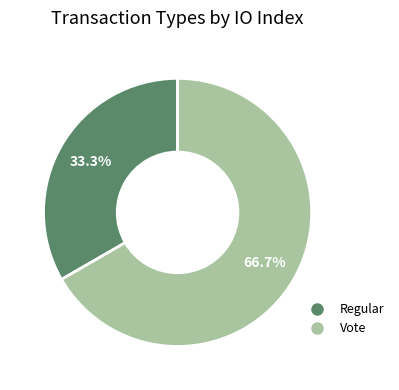

To the nearest percent, what is the combined percentage of Regular and Vote?

100%